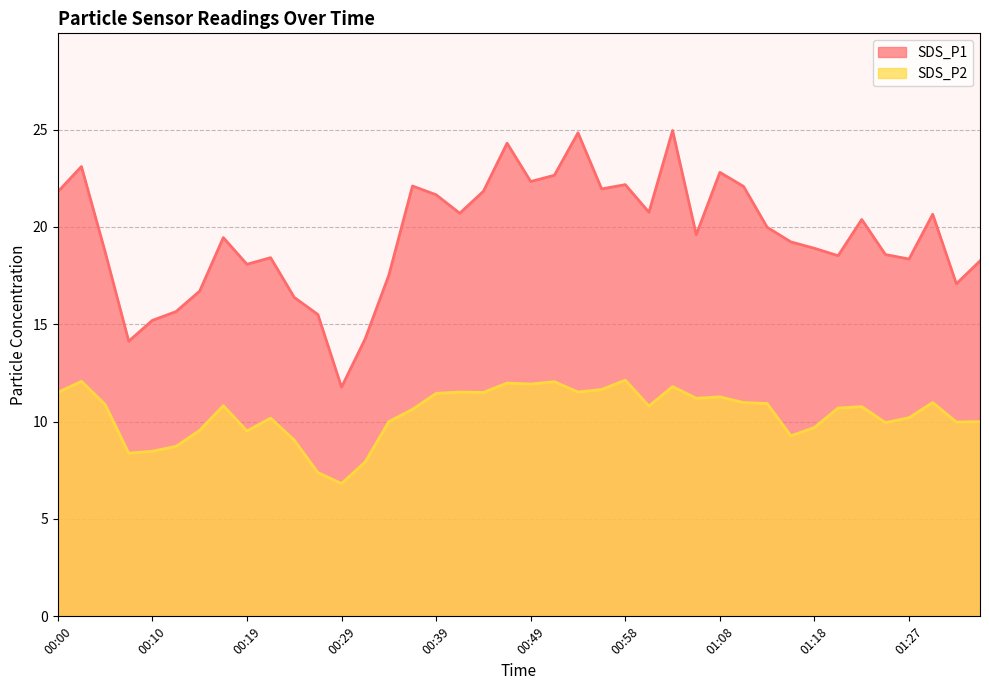

What is the difference between the second highest and minimum values in the SDS_P2 series?

5.2